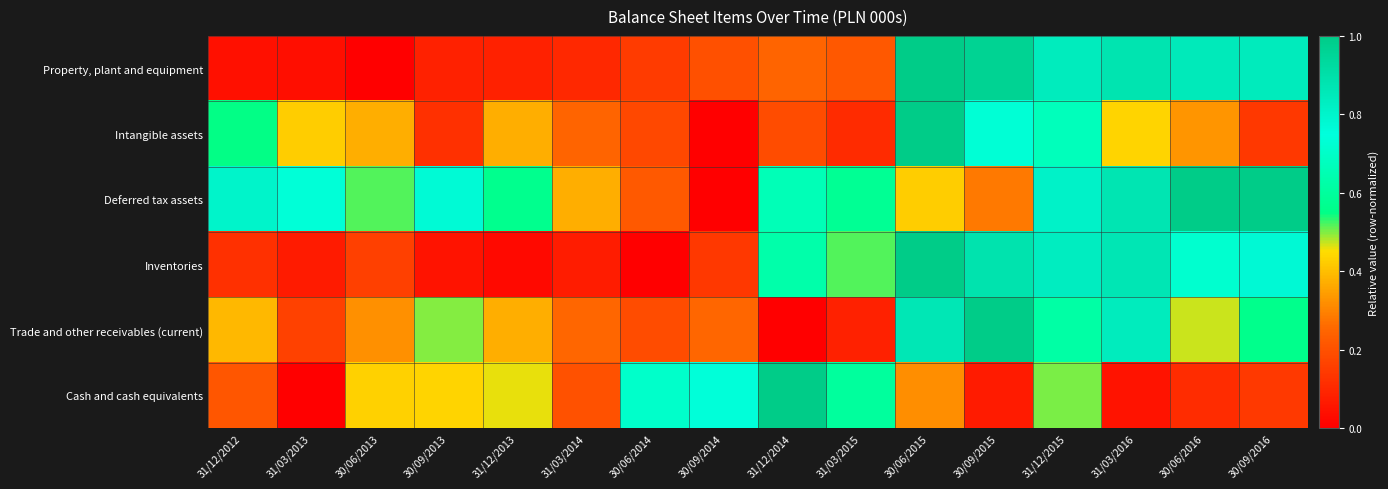

Which has a higher value, 30/06/2013 or 30/09/2014?

30/09/2014